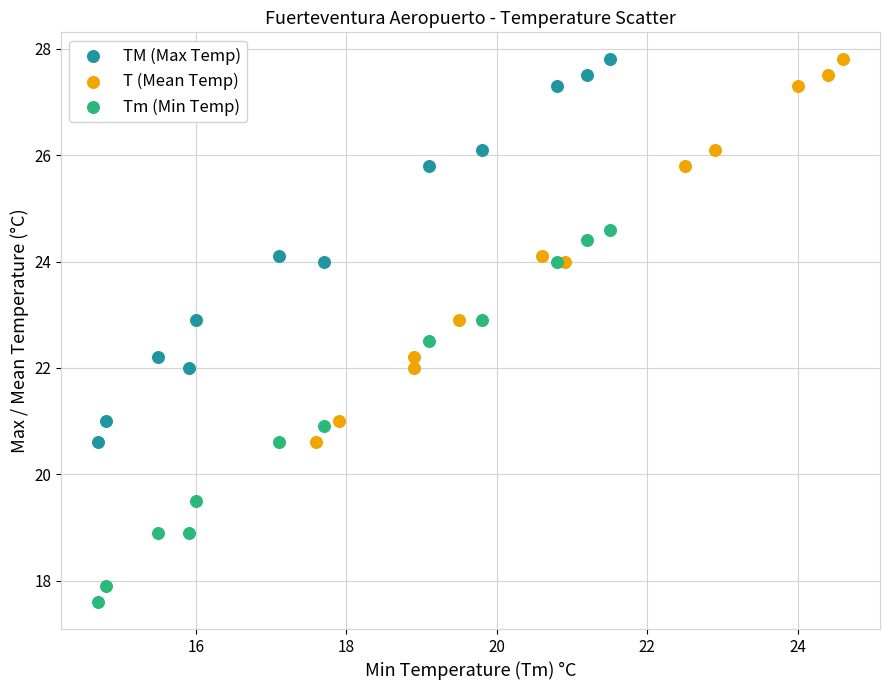

Which series contains the lowest Y value?

Tm (Min Temp)